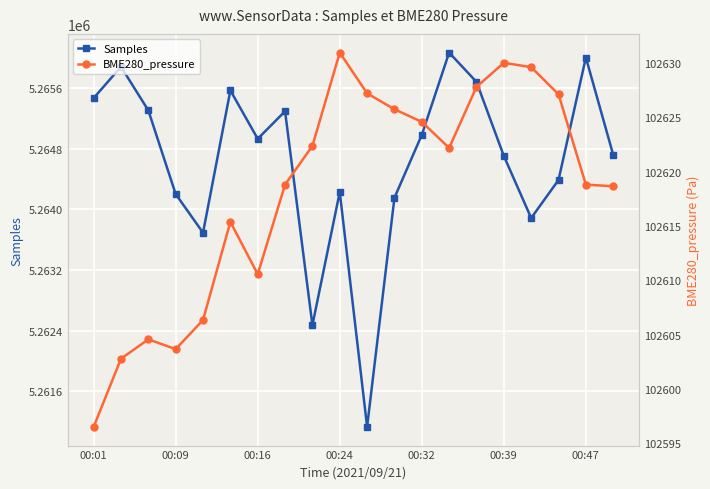

True or false: Samples and BME280_pressure intersect in this chart.

False